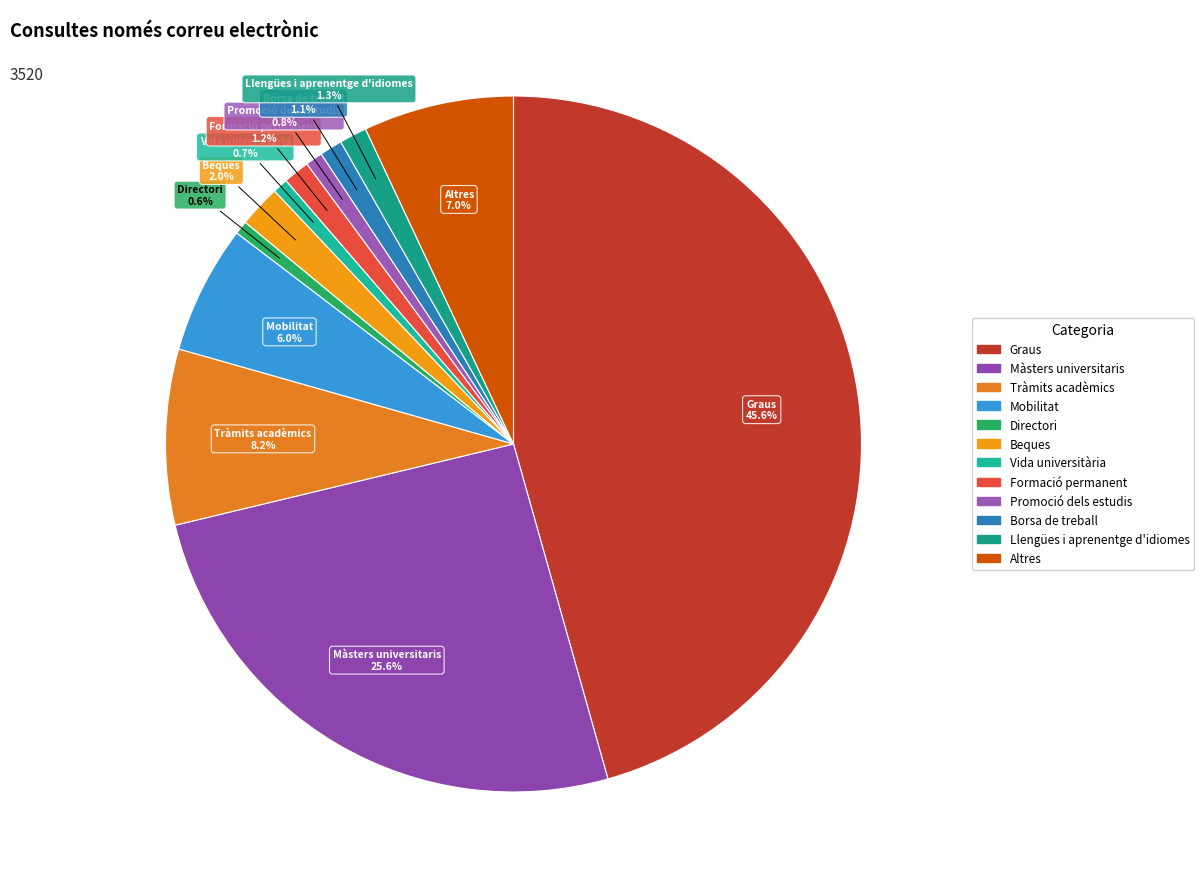

Is Mobilitat the majority of the pie?

No